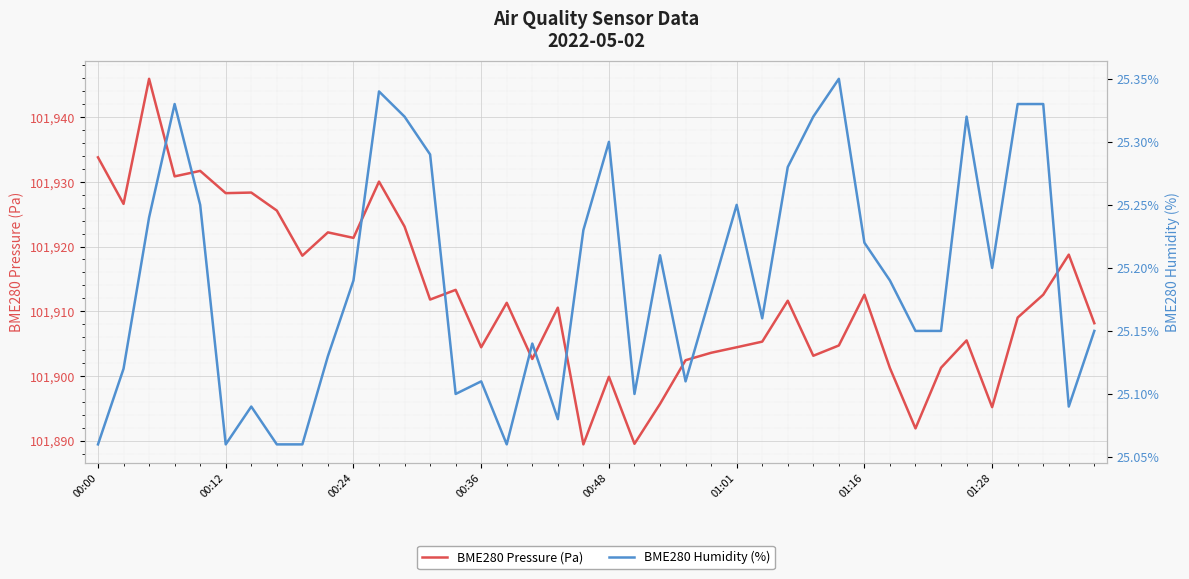

Is it true that BME280 Pressure (Pa) equals 56170.6 at 9?

False